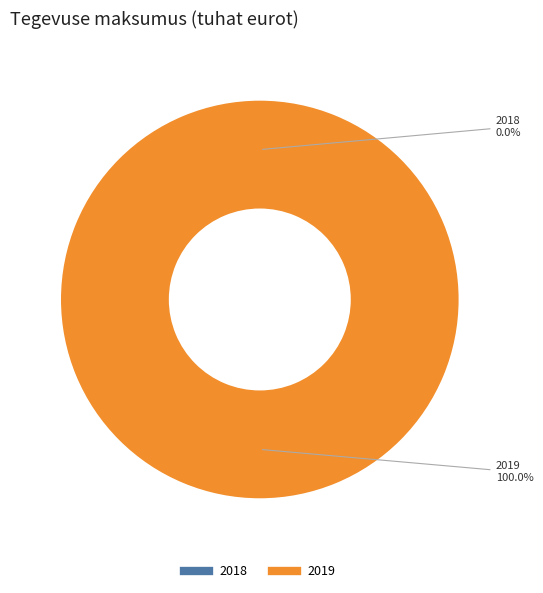

Which slice represents more than half of the pie?

2019